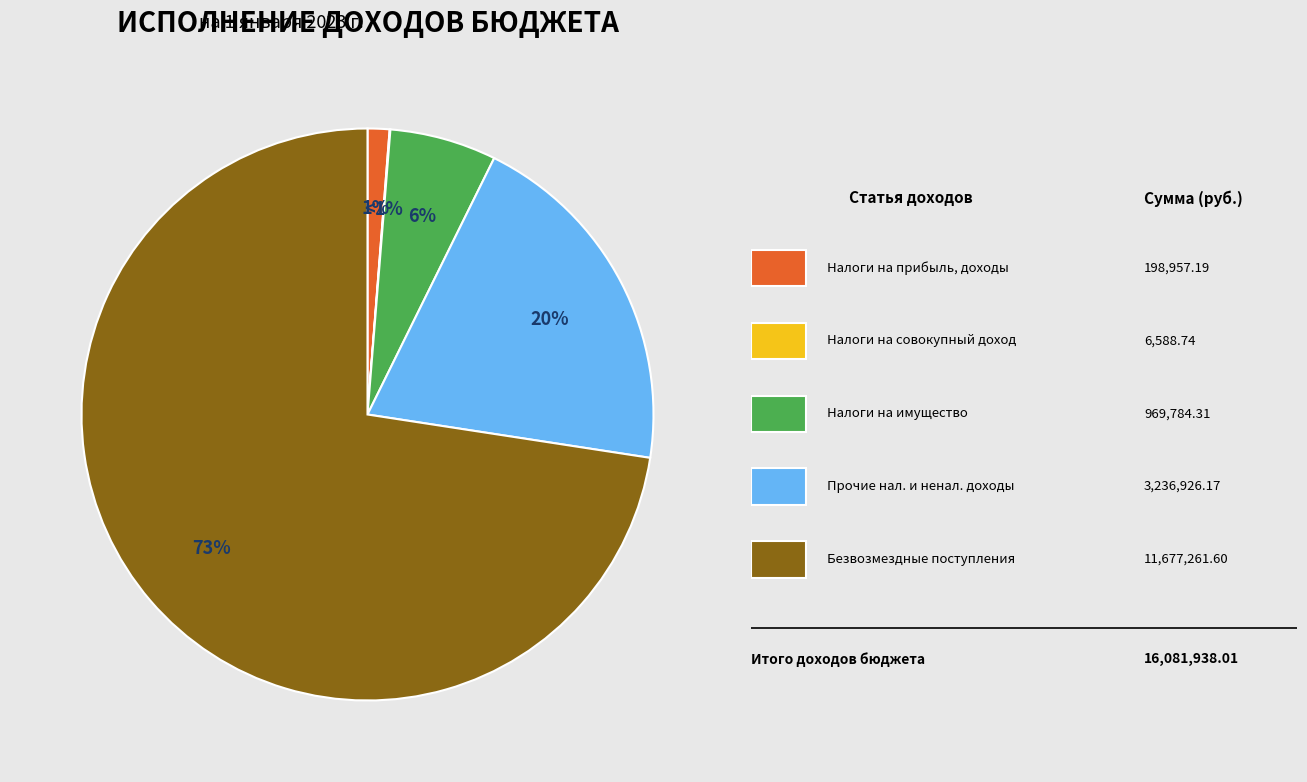

Count the number of slices in the pie.

5